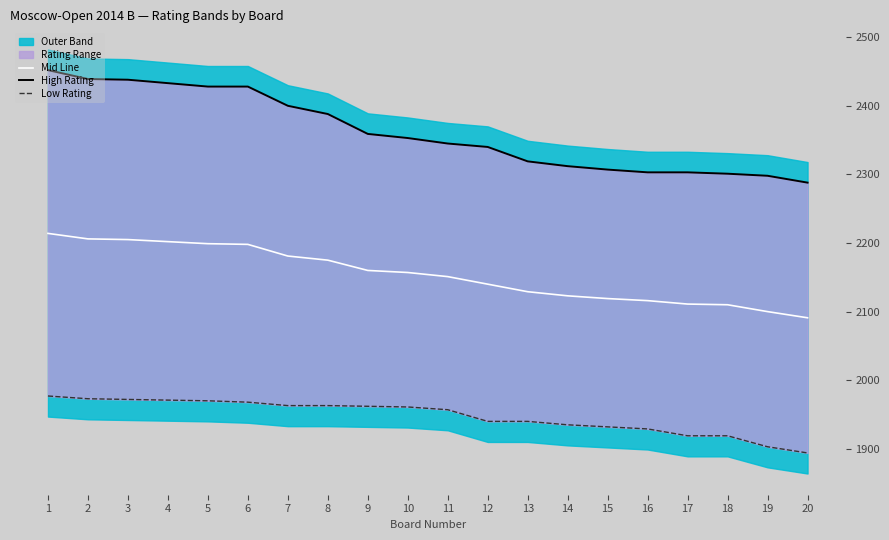

What is the sum of the Low Rating values at 20 and 4?

3865